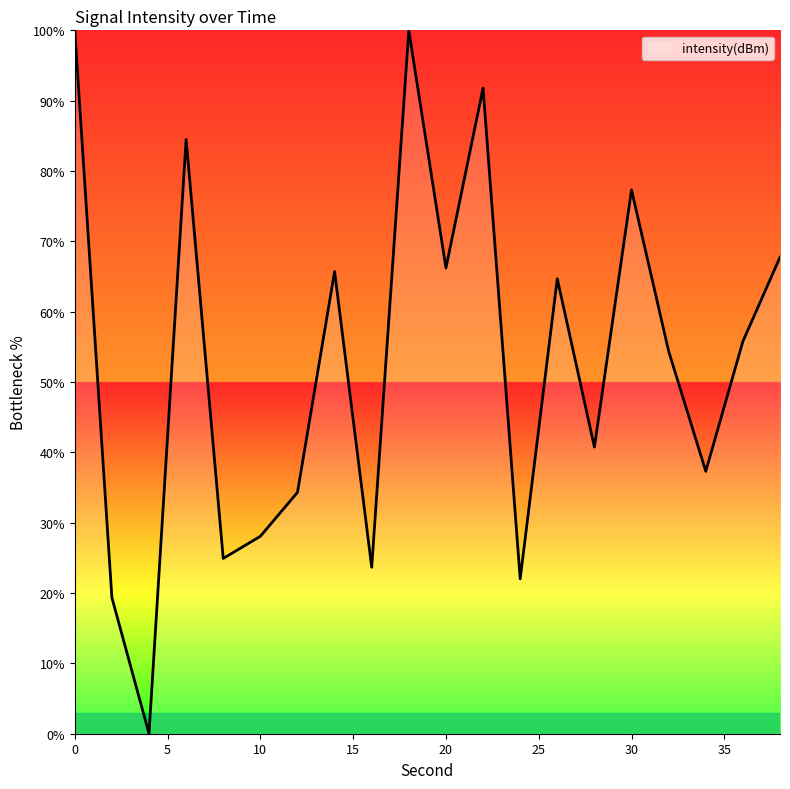

What is the difference between the maximum and minimum values?

100.0